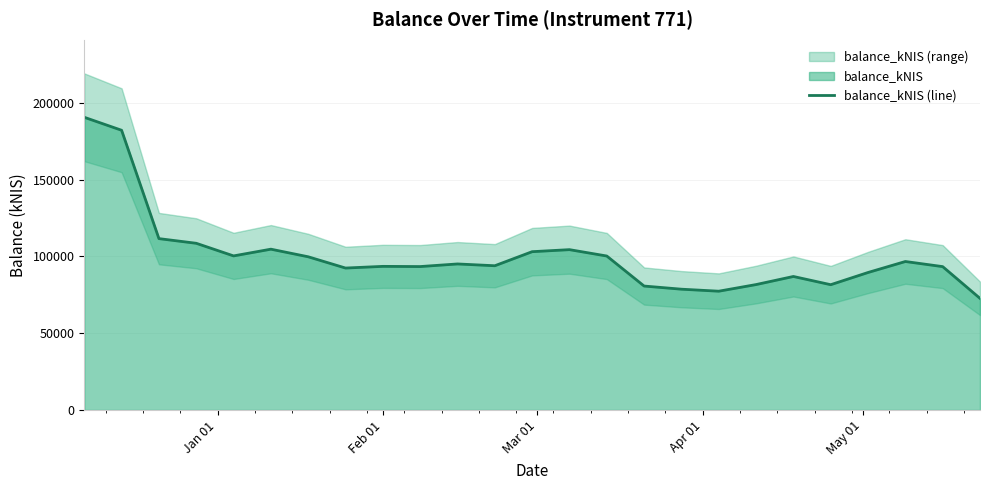

How many data points are above 93916?

13